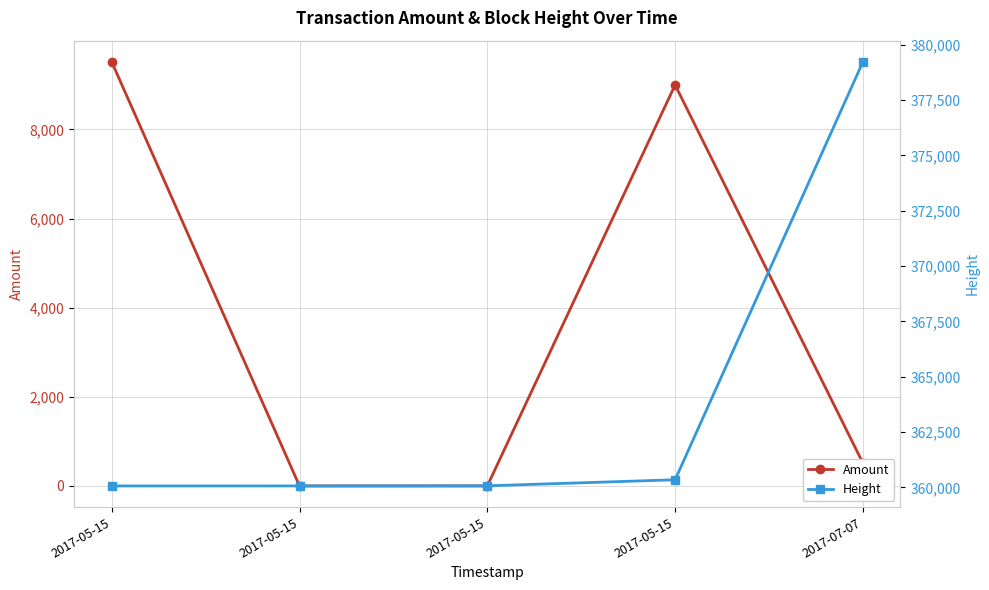

List the labels in order of Amount value, smallest first.

2017-05-15, 2017-05-15, 2017-07-07, 2017-05-15, 2017-05-15